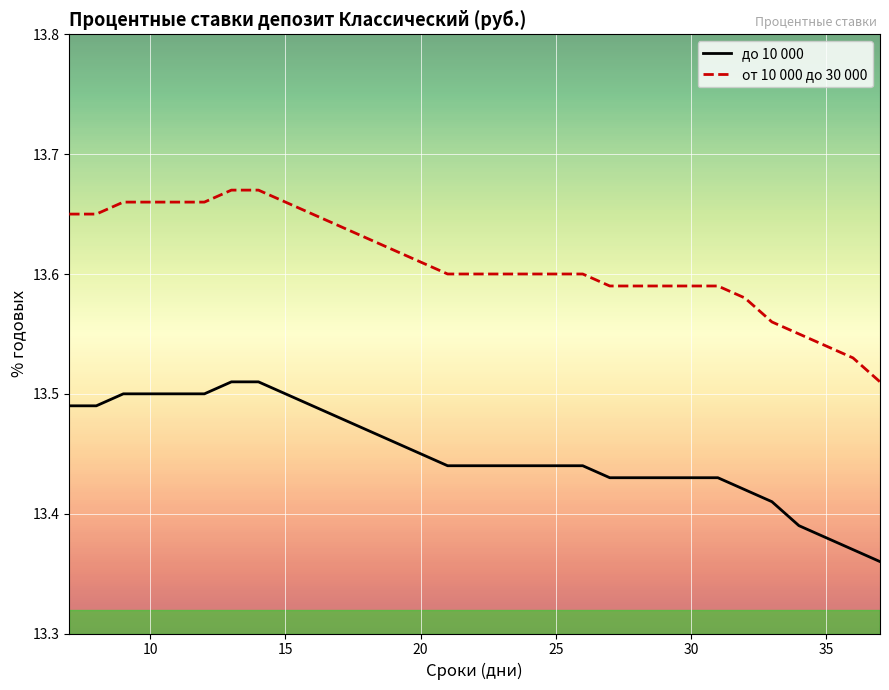

Which series has the largest total across all categories?

от 10 000 до 30 000